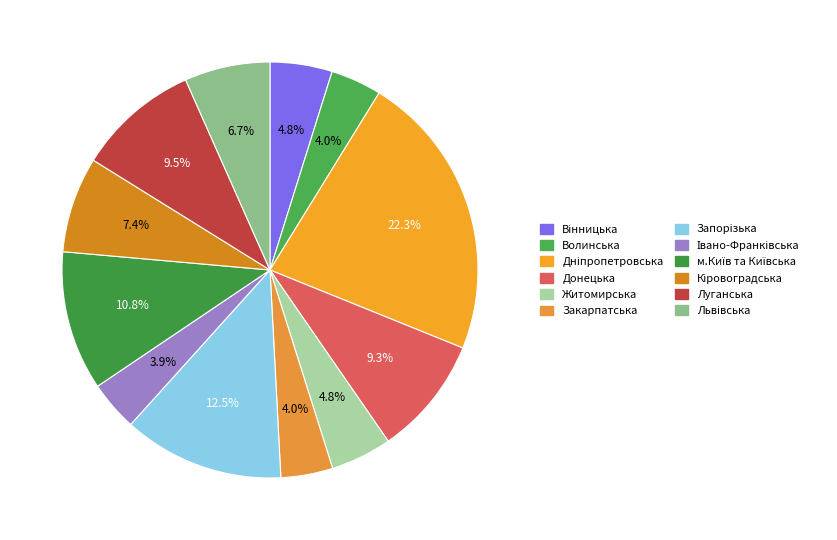

To the nearest percent, what is the average slice percentage?

8%